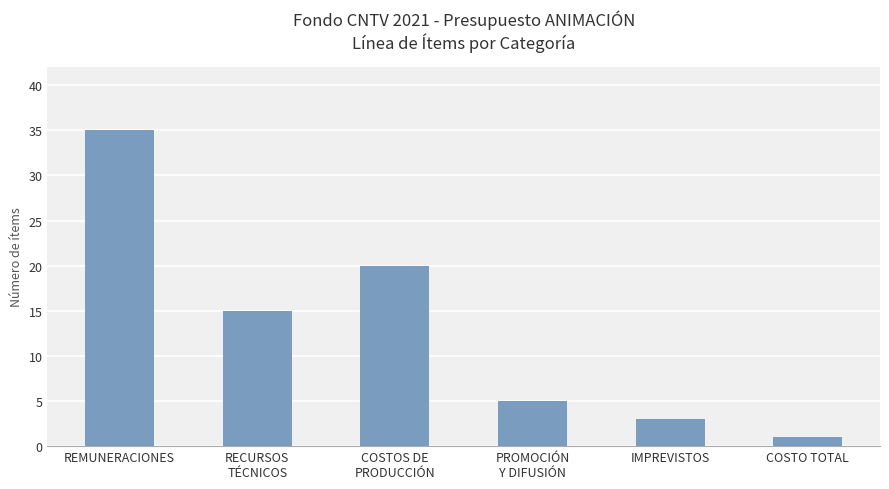

How many values are below 15?

3